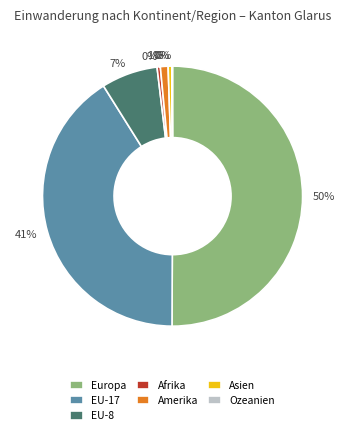

The Amerika slice represents 12% of the pie. True or false?

False